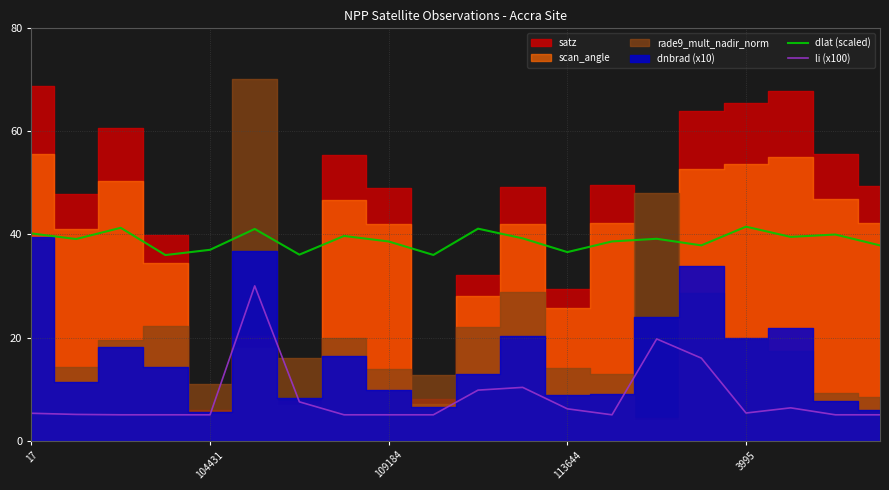

What is the value of the dlat (scaled) point at the 15th from the left?

39.2